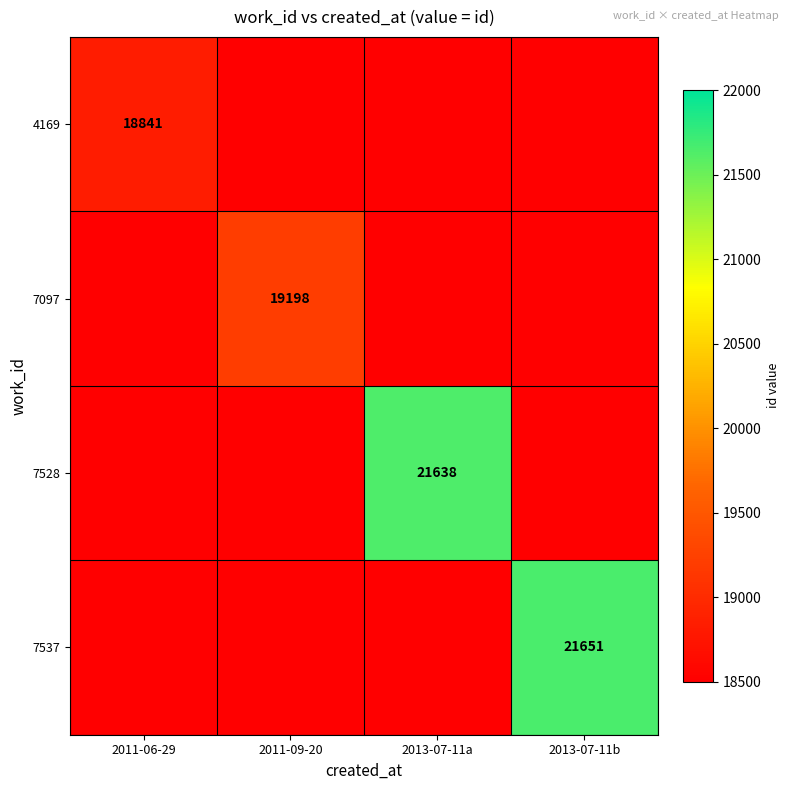

Is it true that 7528 equals 14648 at 2013-07-11a?

False